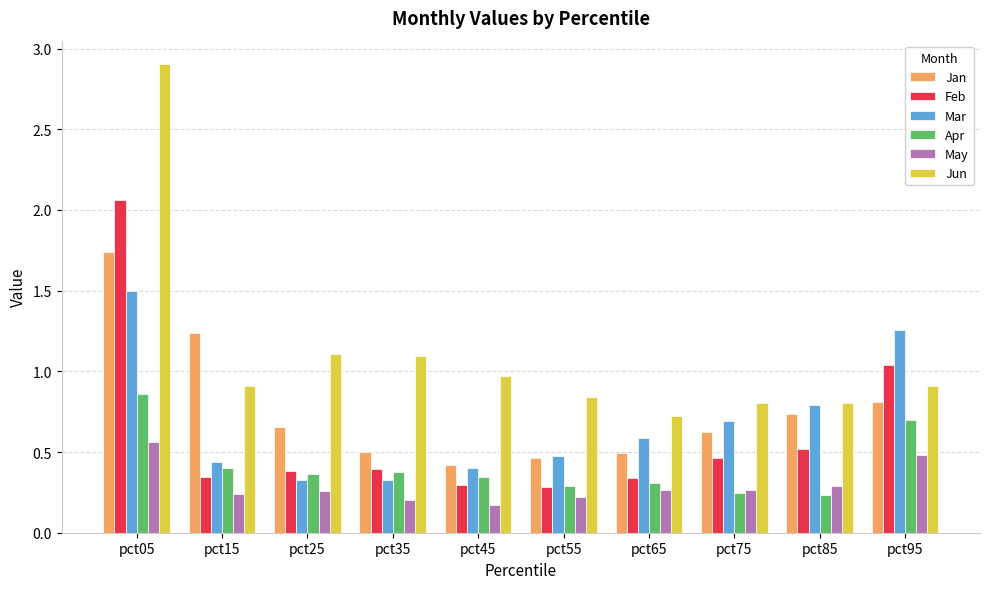

Where is Jun nearest to the value 1?

pct45